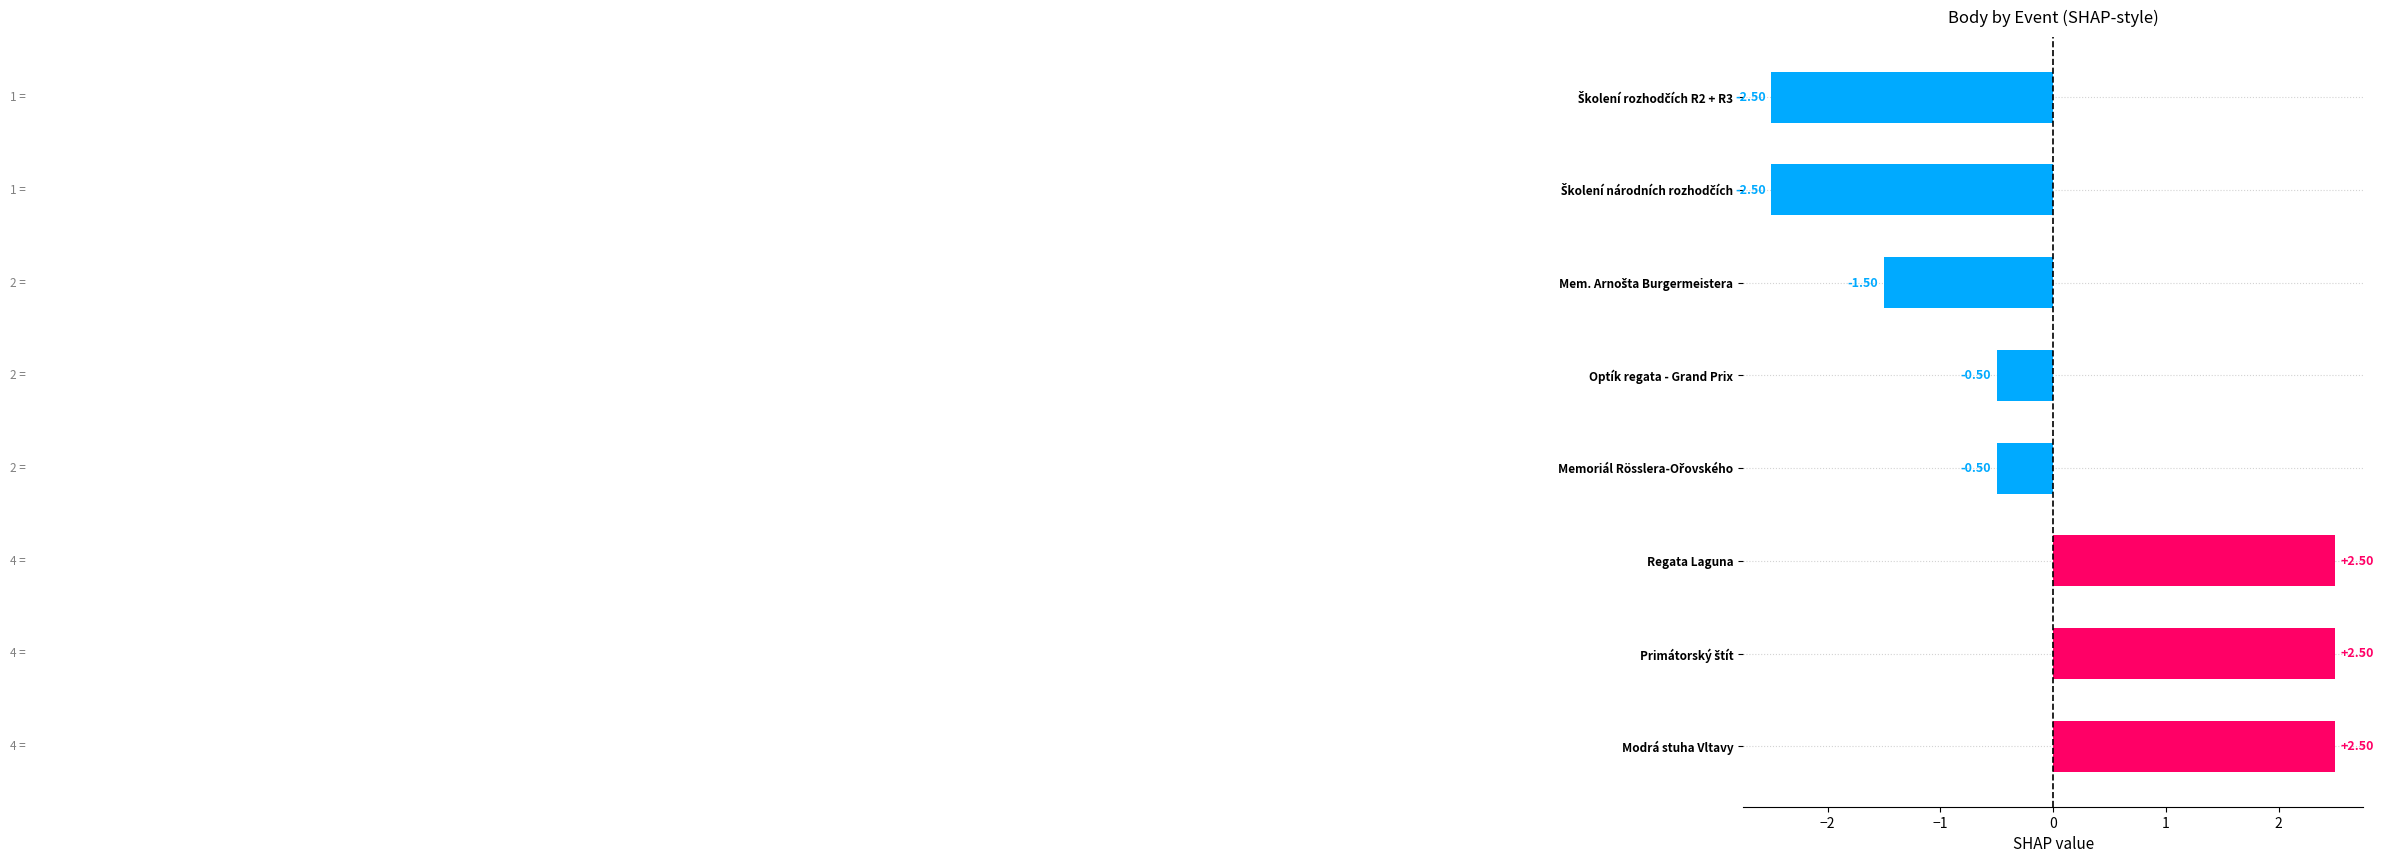

What is the label of the 5th bar from the bottom?

Optík regata - Grand Prix